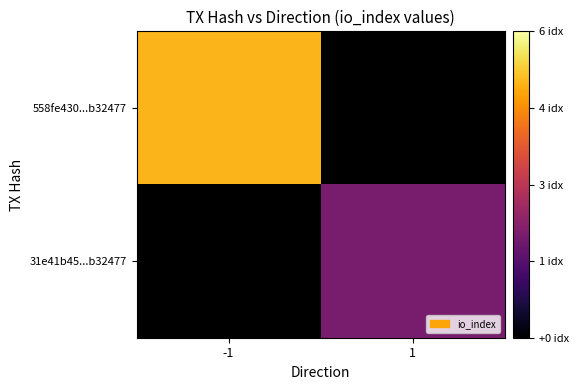

Which series has the largest range (max minus min)?

558fe430...b32477